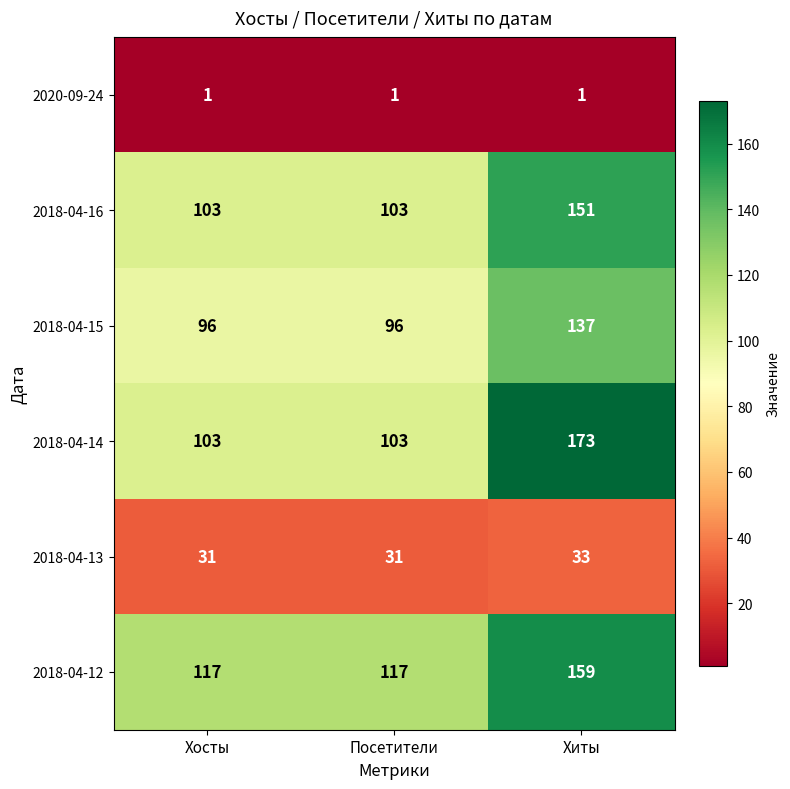

Is it true that 2018-04-14 equals 103 at Посетители?

True